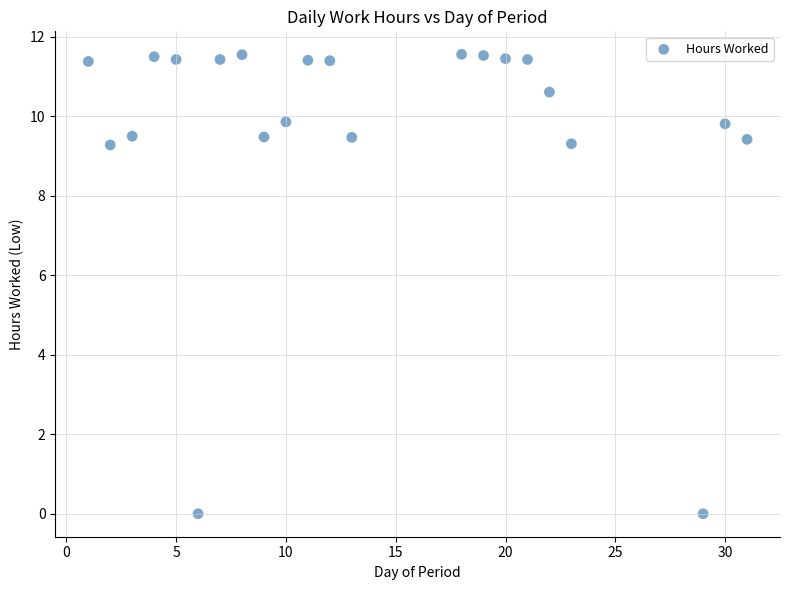

What is the range of X values (max minus min)?

30.0